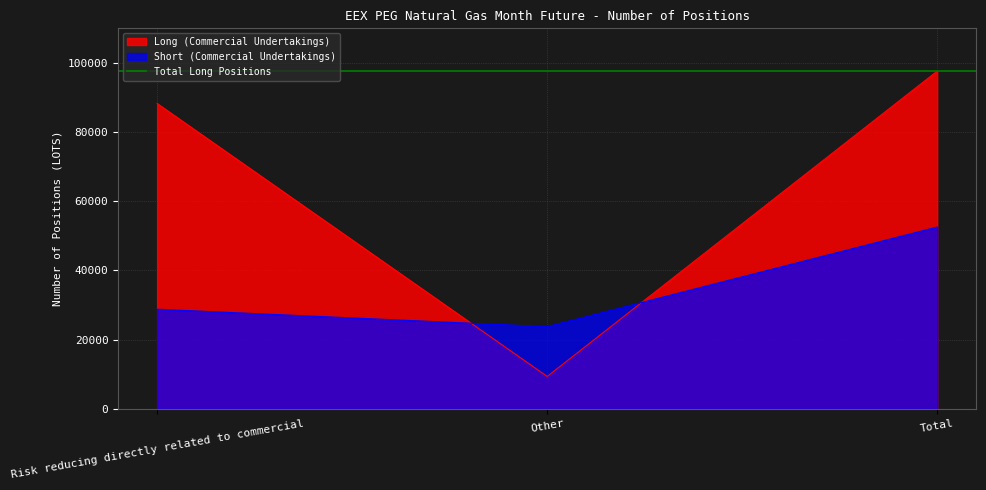

Which series has the widest spread of values?

Long (Commercial Undertakings)